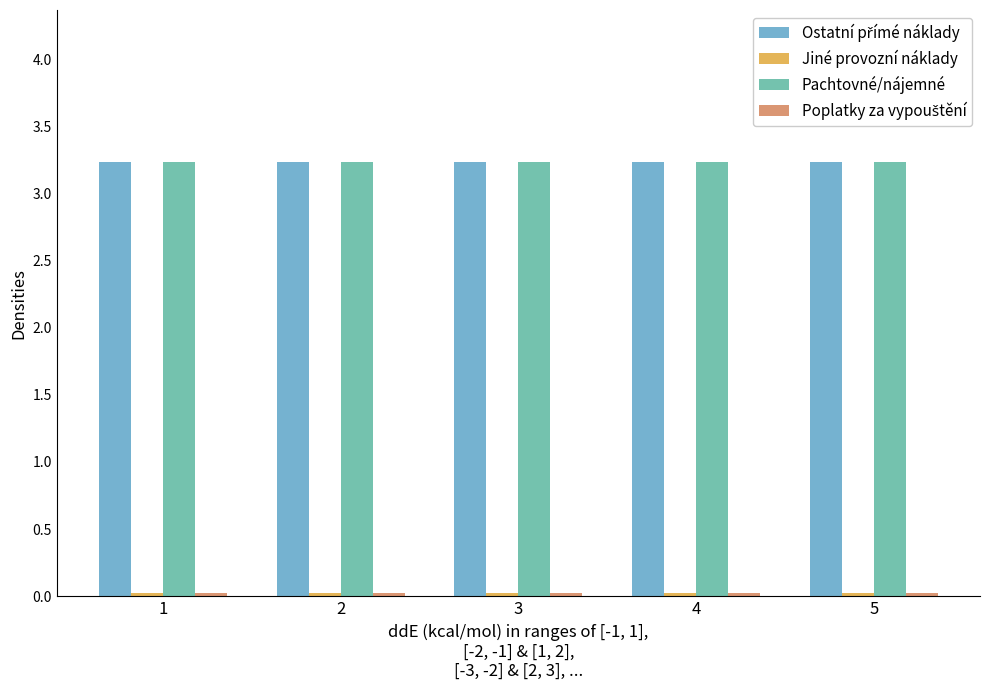

What is the maximum value shown in the chart?

3.2